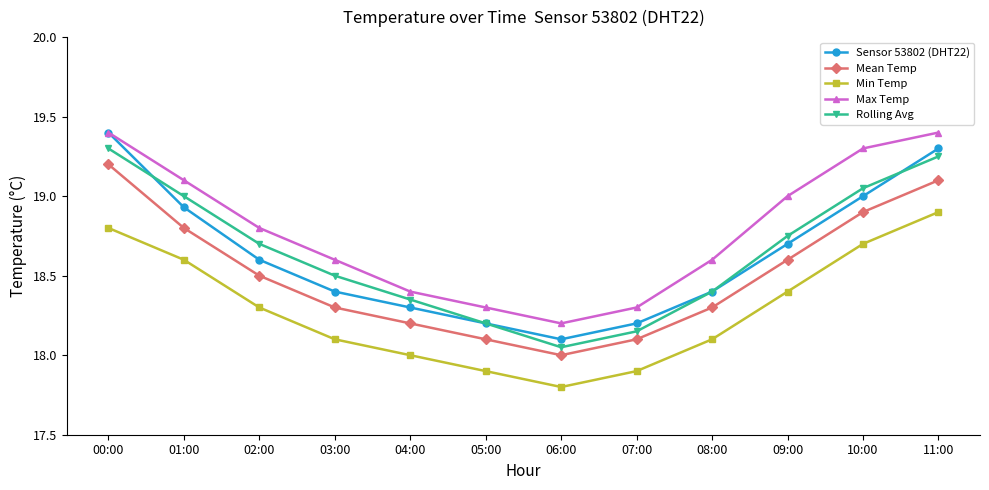

What position from the right is 10:00?

2